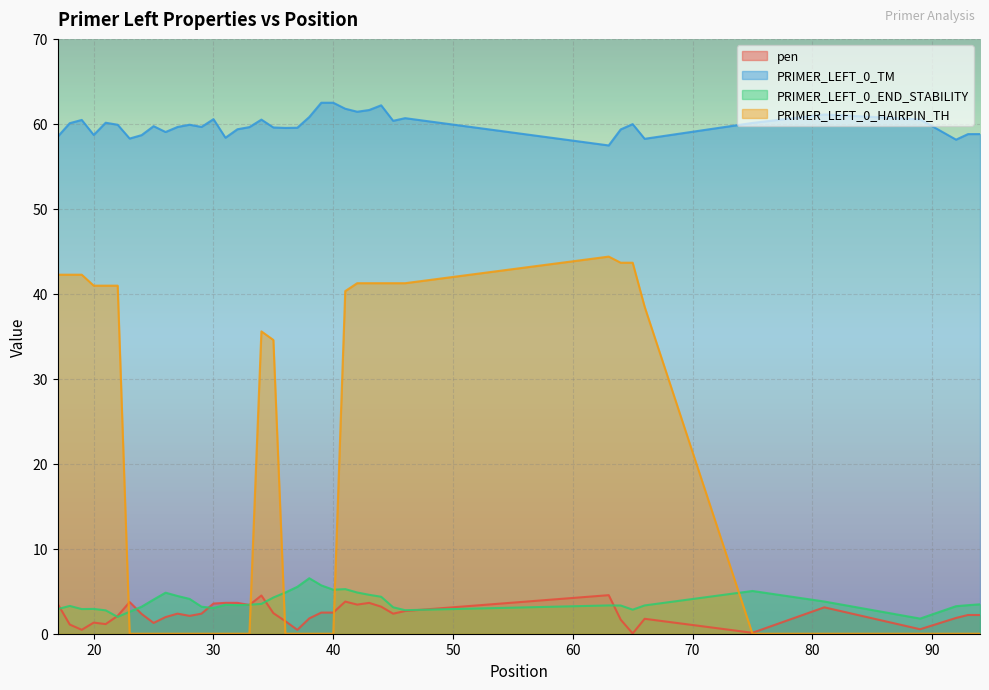

True or false: PRIMER_LEFT_0_TM and PRIMER_LEFT_0_HAIRPIN_TH intersect in this chart.

False